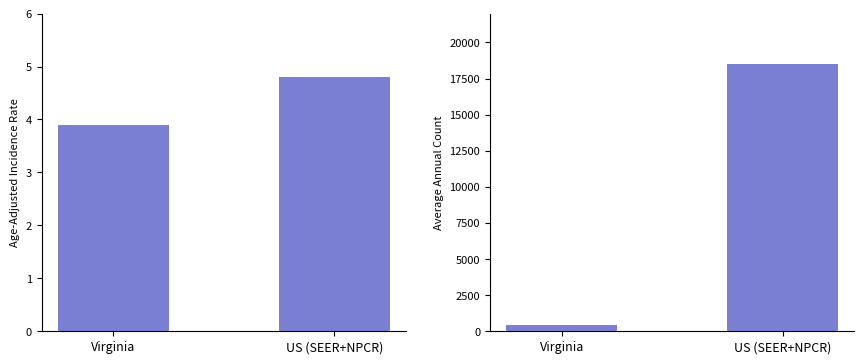

The Age-Adjusted Incidence Rate series shows 1.3 at US (SEER+NPCR). True or false?

False